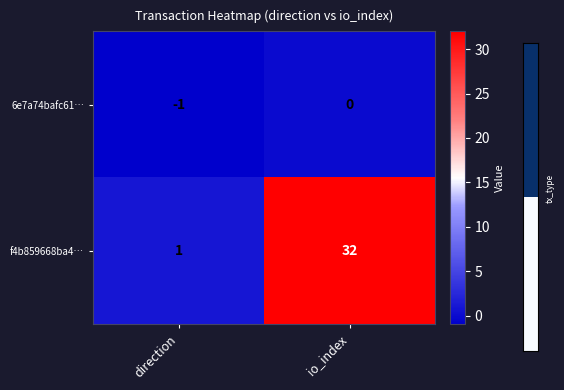

Which series has the largest range (max minus min)?

f4b859668ba4…